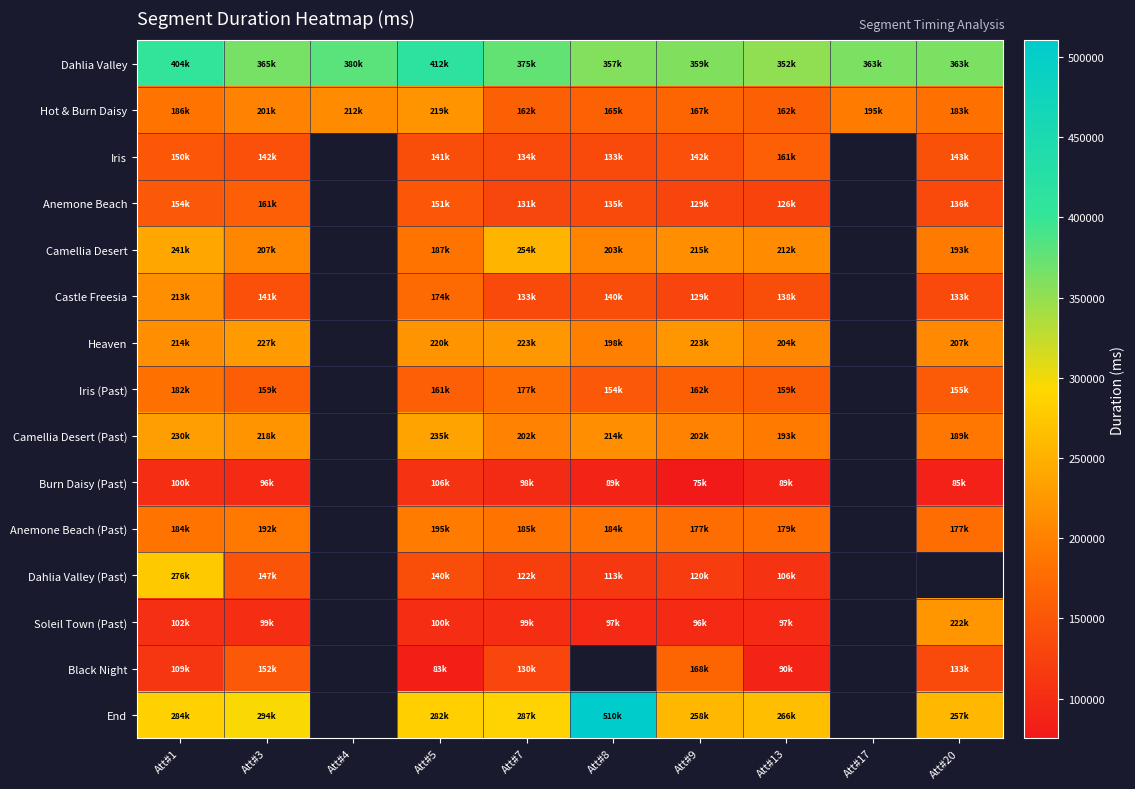

At how many categories does at least one series exceed 455272?

1